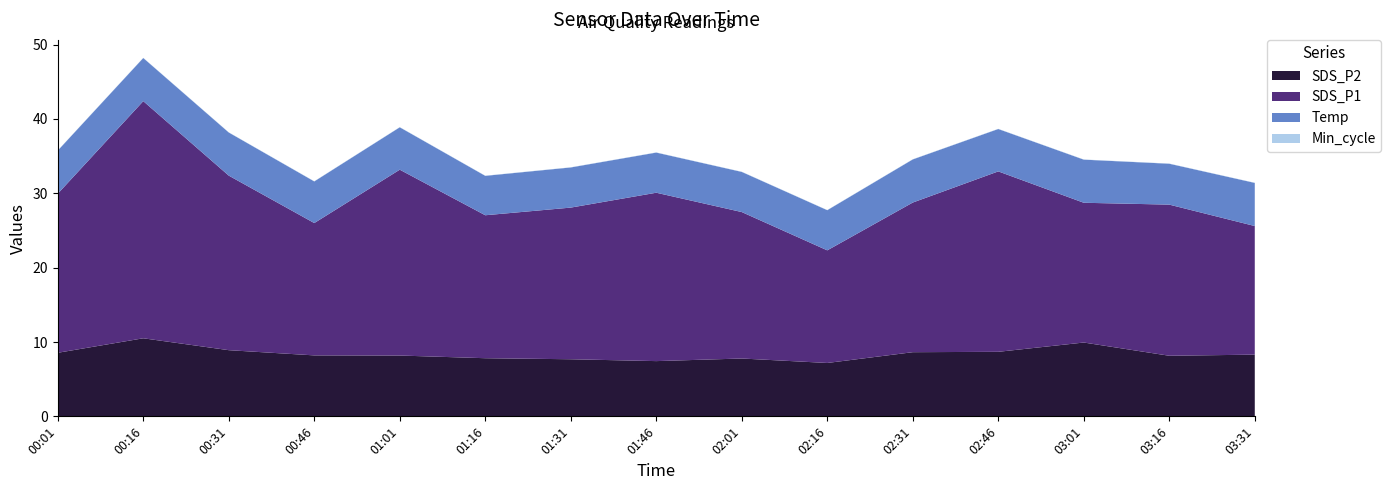

What is the lowest value of the SDS_P2 series?

7.2